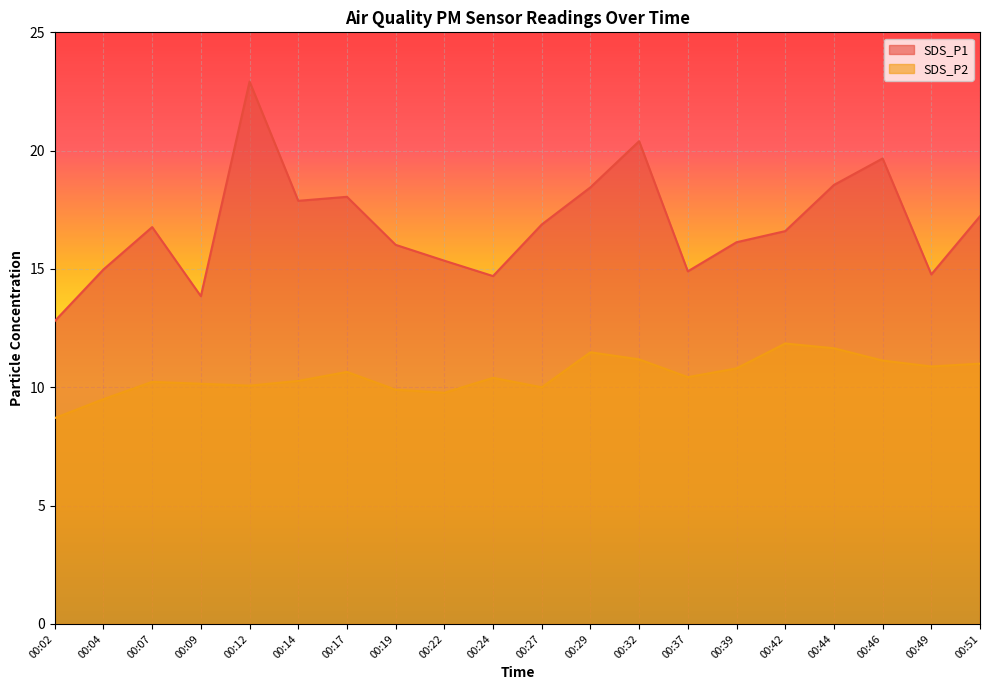

Reading left to right, transcribe all the data shown in this chart.

SDS_P1: 00:02=12.8	00:04=15.0	00:07=16.8	00:09=13.8	00:12=22.9	00:14=17.9	00:17=18.1	00:19=16.0	00:22=15.3	00:24=14.7	00:27=16.9	00:29=18.4	00:32=20.4	00:37=14.9	00:39=16.1	00:42=16.6	00:44=18.6	00:46=19.7	00:49=14.8	00:51=17.2
SDS_P2: 00:02=8.7	00:04=9.5	00:07=10.2	00:09=10.2	00:12=10.1	00:14=10.3	00:17=10.7	00:19=9.9	00:22=9.8	00:24=10.4	00:27=10.0	00:29=11.5	00:32=11.2	00:37=10.4	00:39=10.8	00:42=11.8	00:44=11.7	00:46=11.1	00:49=10.9	00:51=11.0